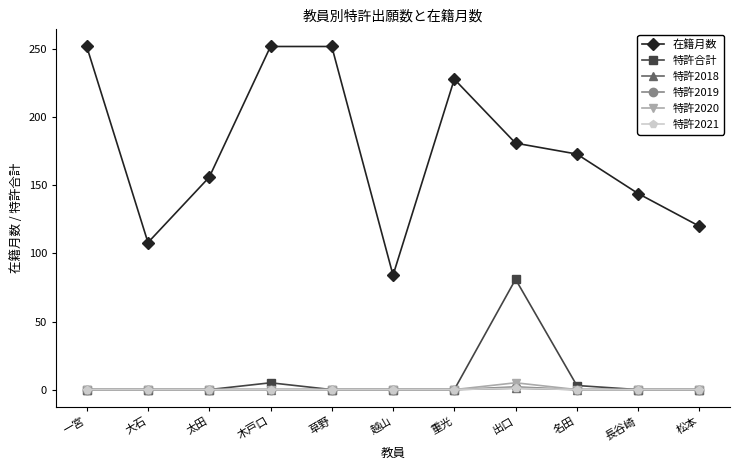

At which label does 在籍月数 first exceed 173?

一宮